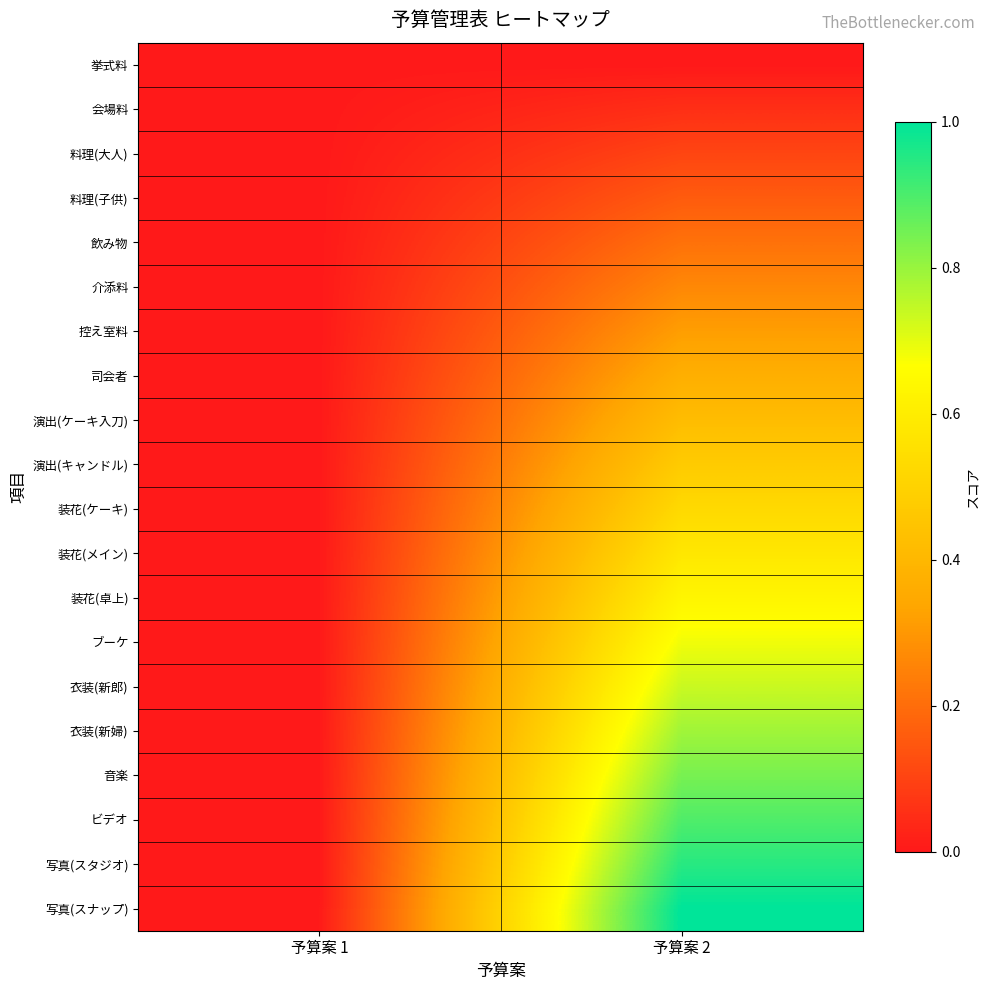

At which category does the chart reach its peak across all series?

予算案 2